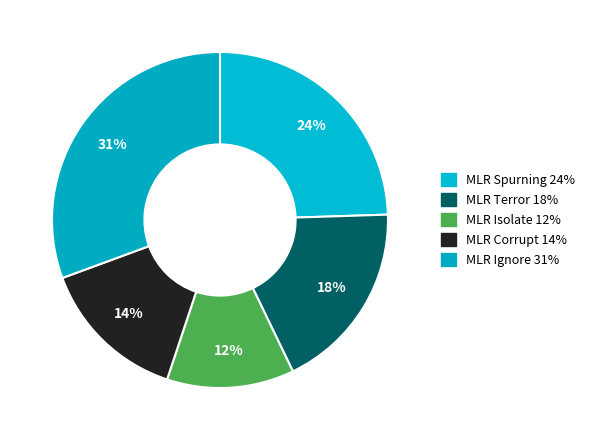

To the nearest percent, what percentage of the pie is MLR Isolate?

12%